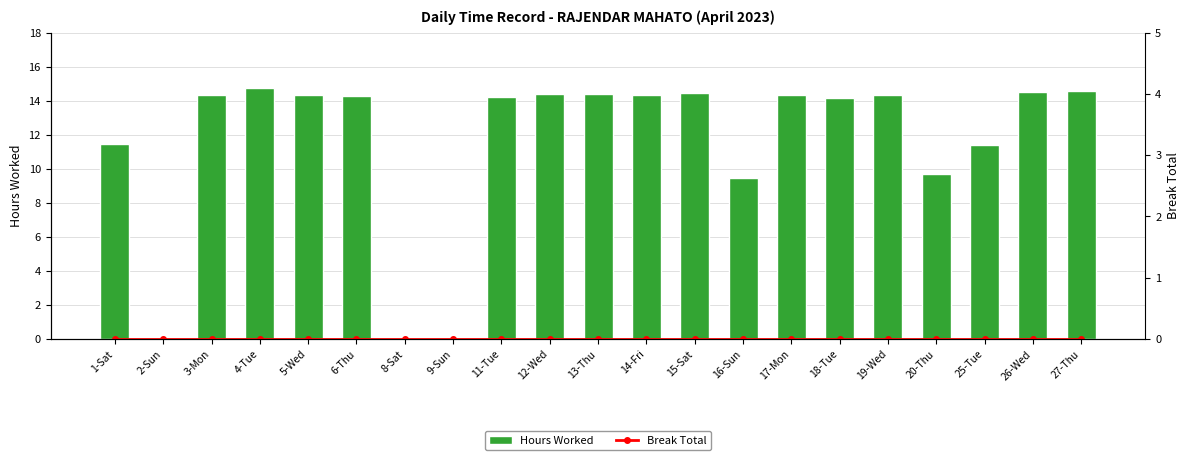

List the labels in order of Hours Worked value, largest first.

4-Tue, 27-Thu, 26-Wed, 15-Sat, 12-Wed, 13-Thu, 3-Mon, 14-Fri, 19-Wed, 5-Wed, 17-Mon, 6-Thu, 11-Tue, 18-Tue, 1-Sat, 25-Tue, 20-Thu, 16-Sun, 2-Sun, 8-Sat, 9-Sun